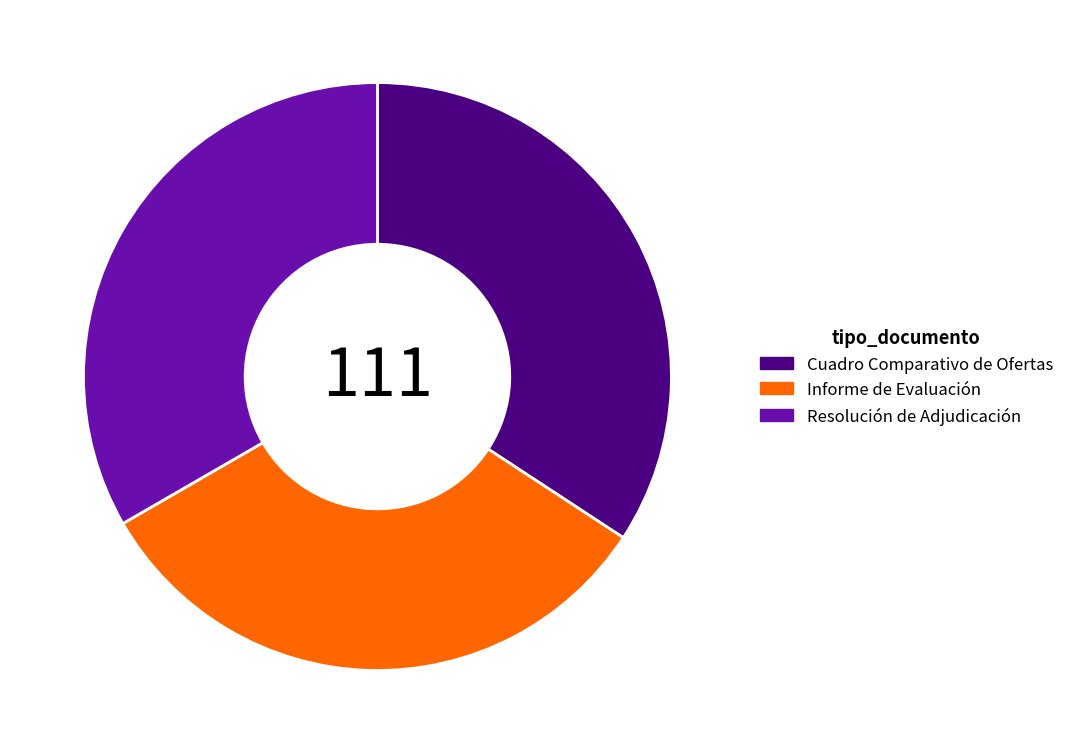

True or false: Informe de Evaluación accounts for 32% of the total.

True